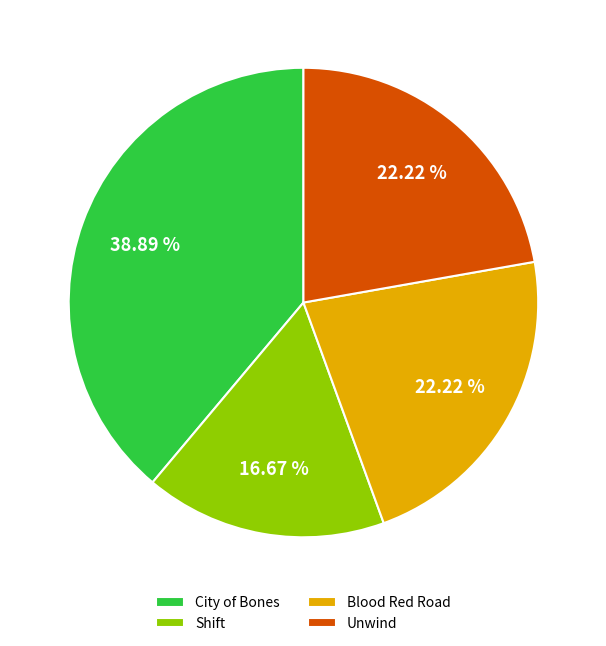

Which slice is the largest?

City of Bones